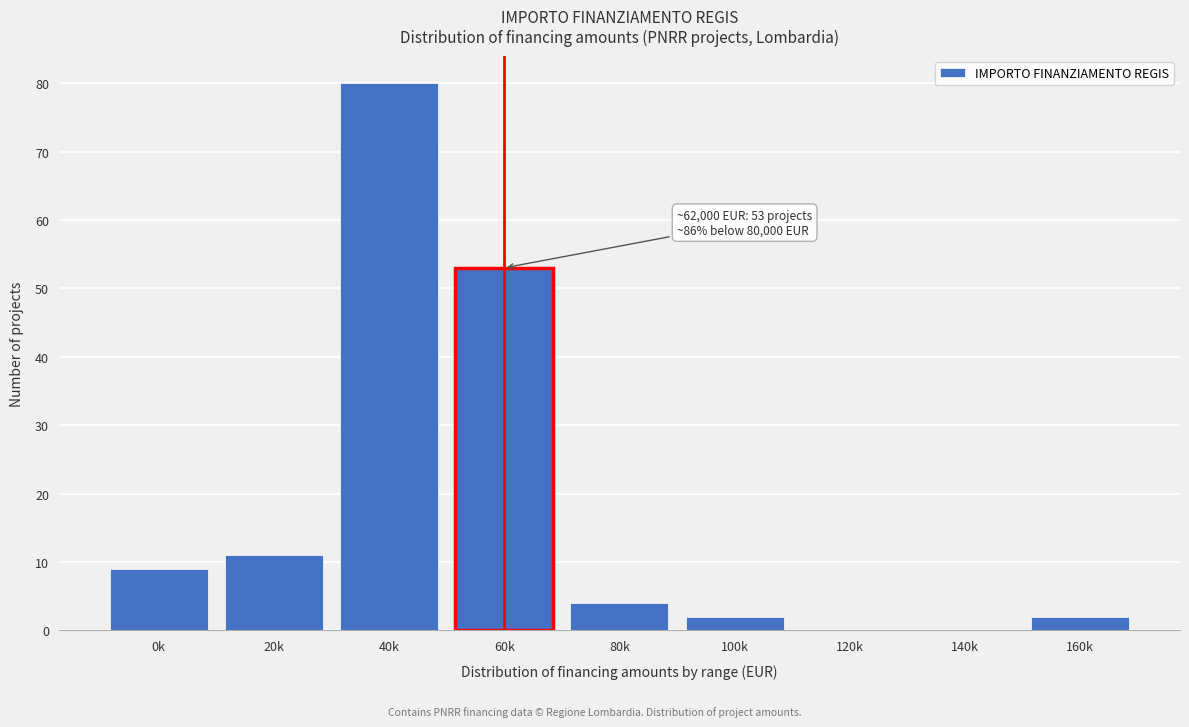

Reading left to right, what are all the values shown in this chart?

0k=9	20k=11	40k=80	60k=53	80k=4	100k=2	120k=0	140k=0	160k=2